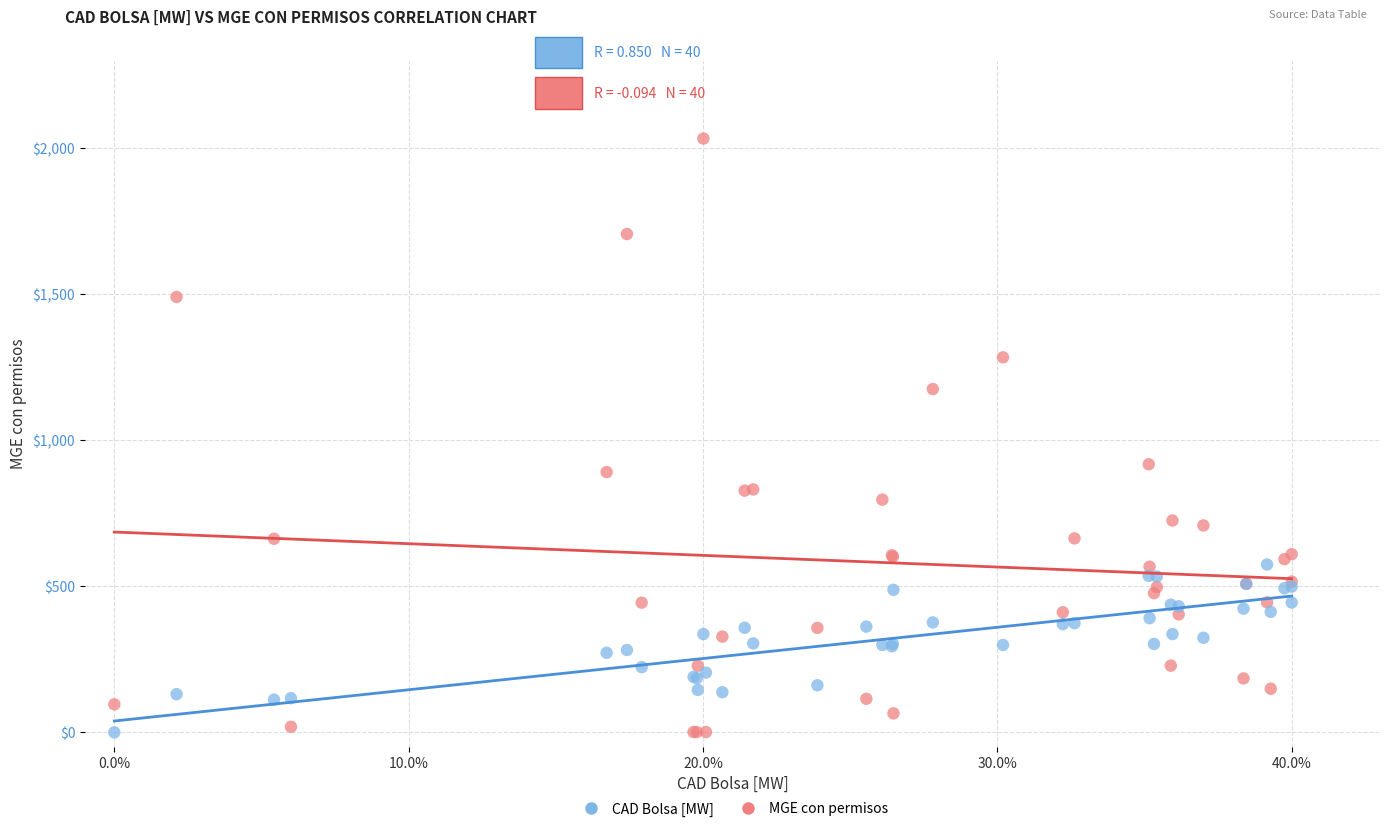

What is the X range (max minus min) for the scatter plot?

40.0